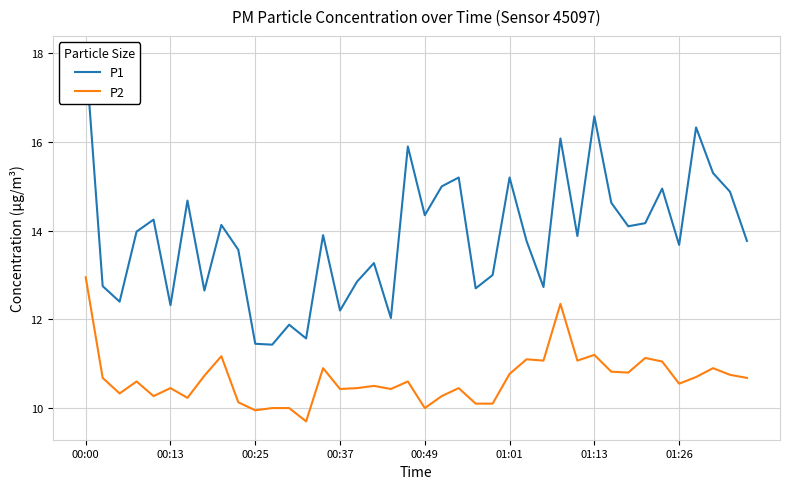

True or false: P1 and P2 cross at least once.

False